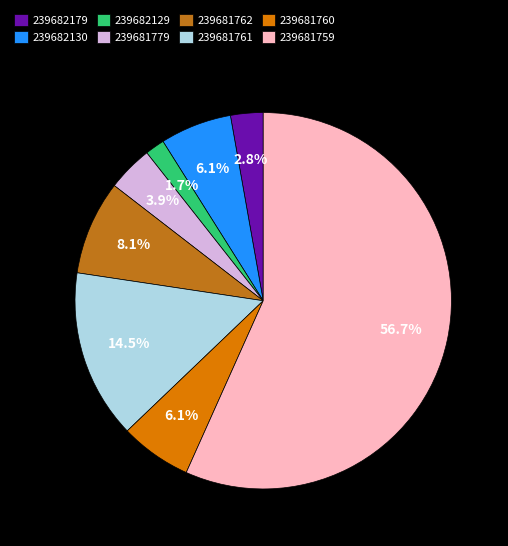

Approximately how many times larger is the value at 239682129 compared to 239682130?

0.3